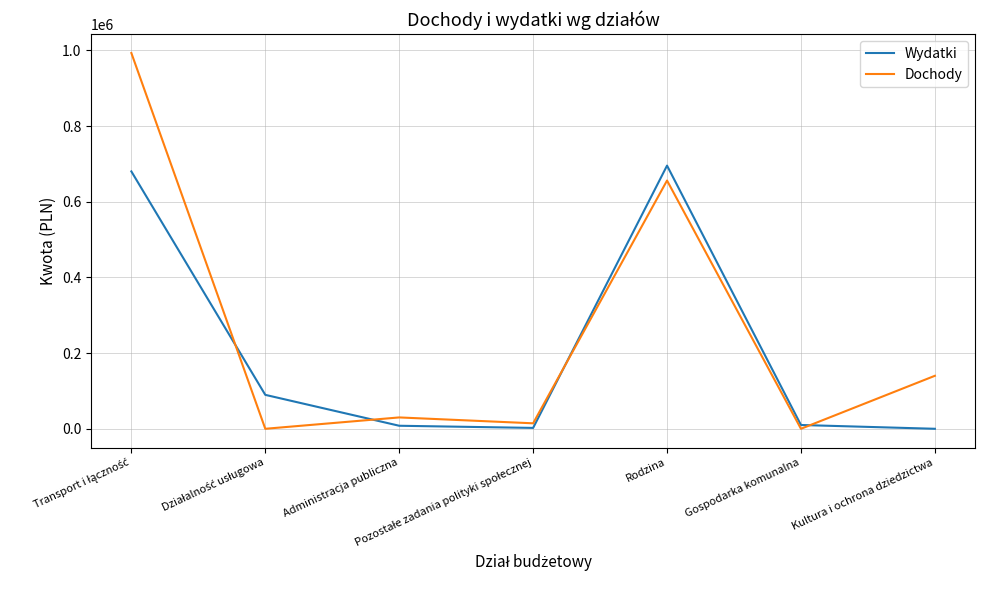

What is the maximum value for Wydatki?

695358